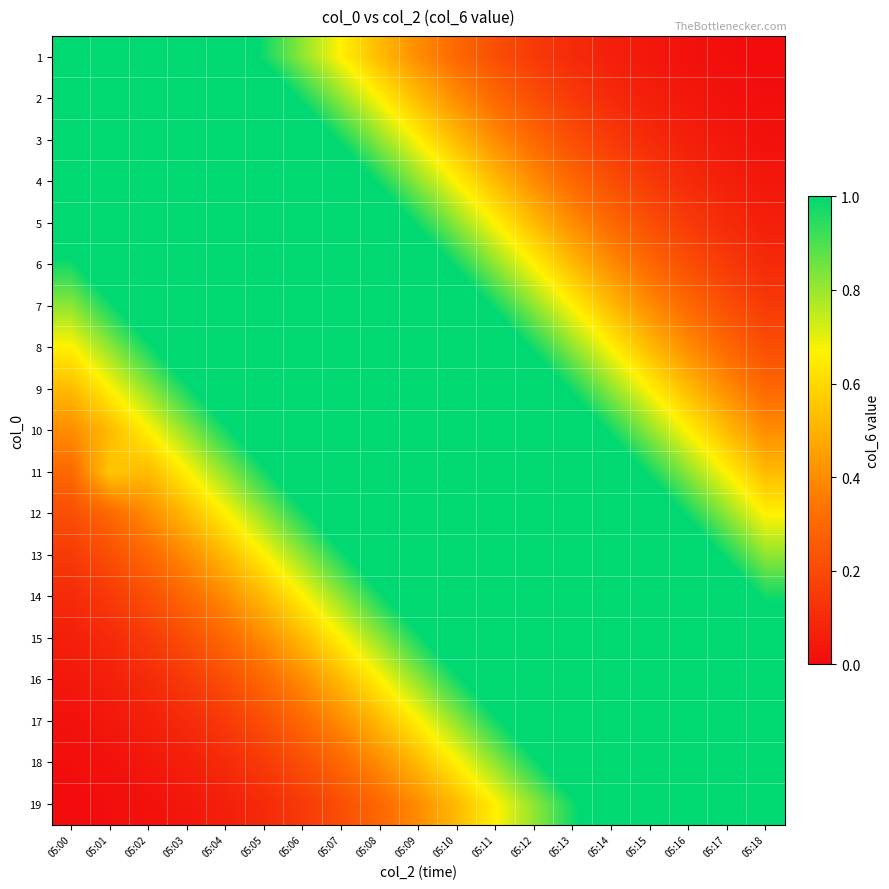

Rank the series at 05:14 from lowest to highest value.

1, 2, 3, 4, 5, 6, 7, 8, 9, 10, 11, 19, 12, 18, 13, 17, 14, 16, 15